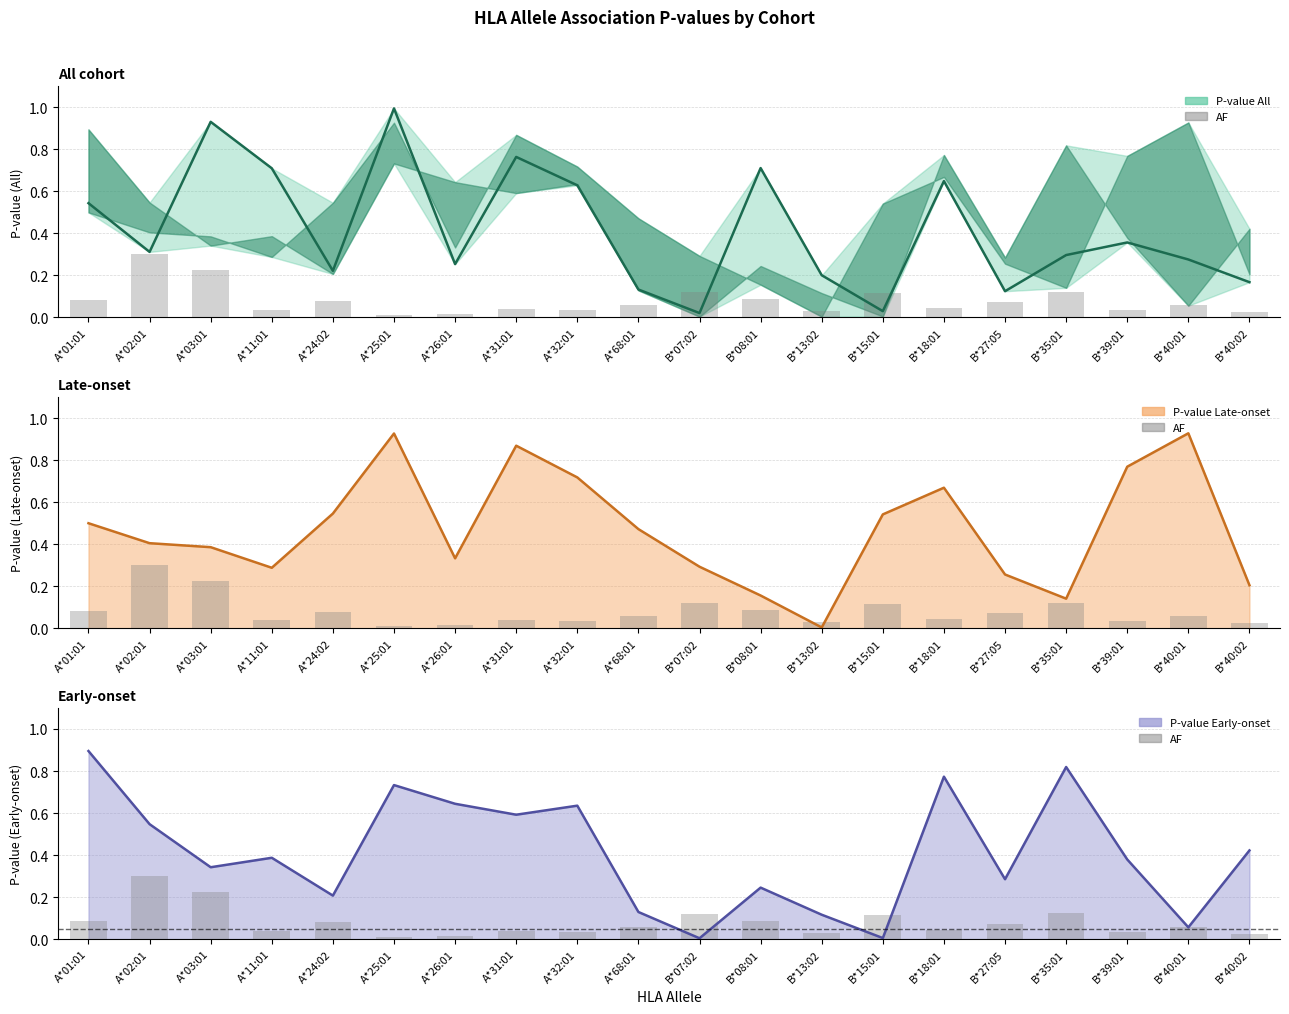

List the labels in order of value, largest first.

A*02:01, A*03:01, B*35:01, B*07:02, B*15:01, B*08:01, A*01:01, A*24:02, B*27:05, A*68:01, B*40:01, B*18:01, A*31:01, A*11:01, A*32:01, B*39:01, B*13:02, B*40:02, A*26:01, A*25:01